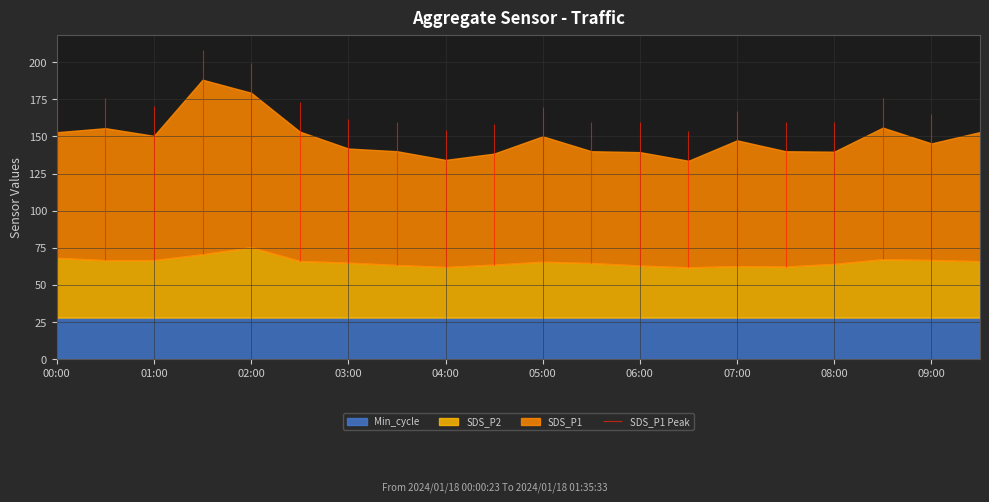

How many categories are shown in the chart?

20